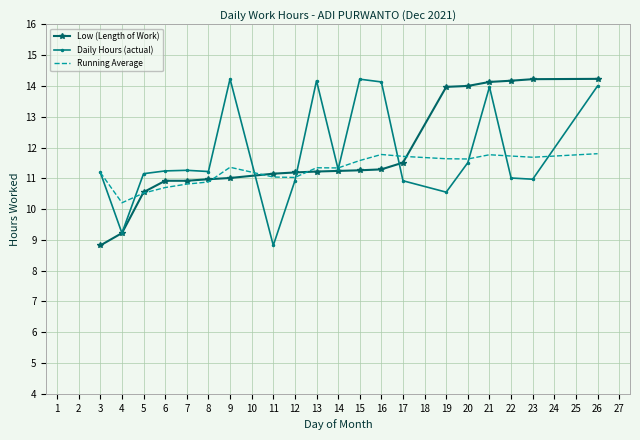

Is the value of Low (Length of Work) at 21 greater than the value of Running Average at 12?

Yes